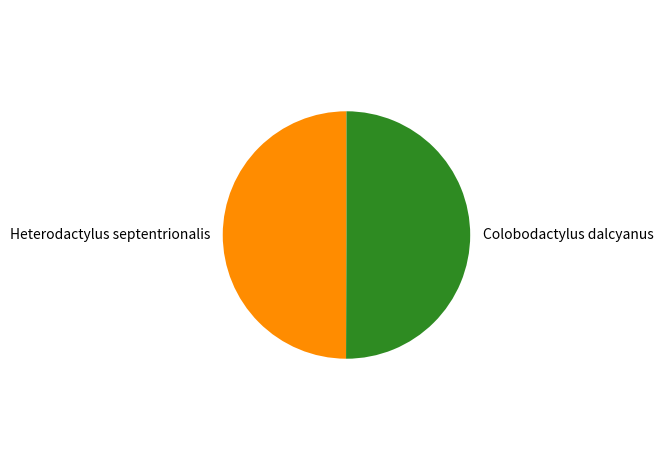

True or false: Colobodactylus dalcyanus accounts for 50% of the total.

True